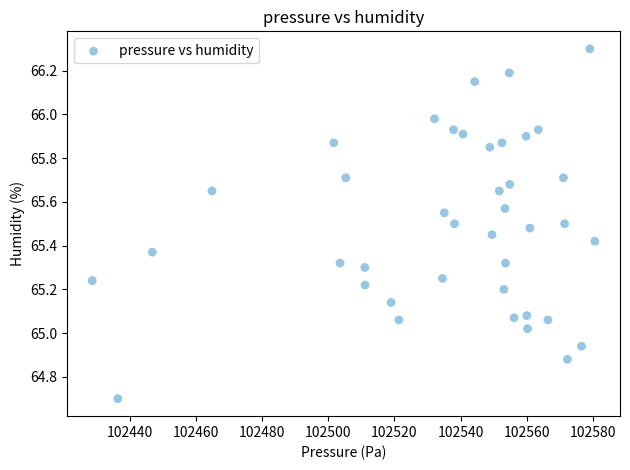

What is the range of Y values (max minus min)?

1.6